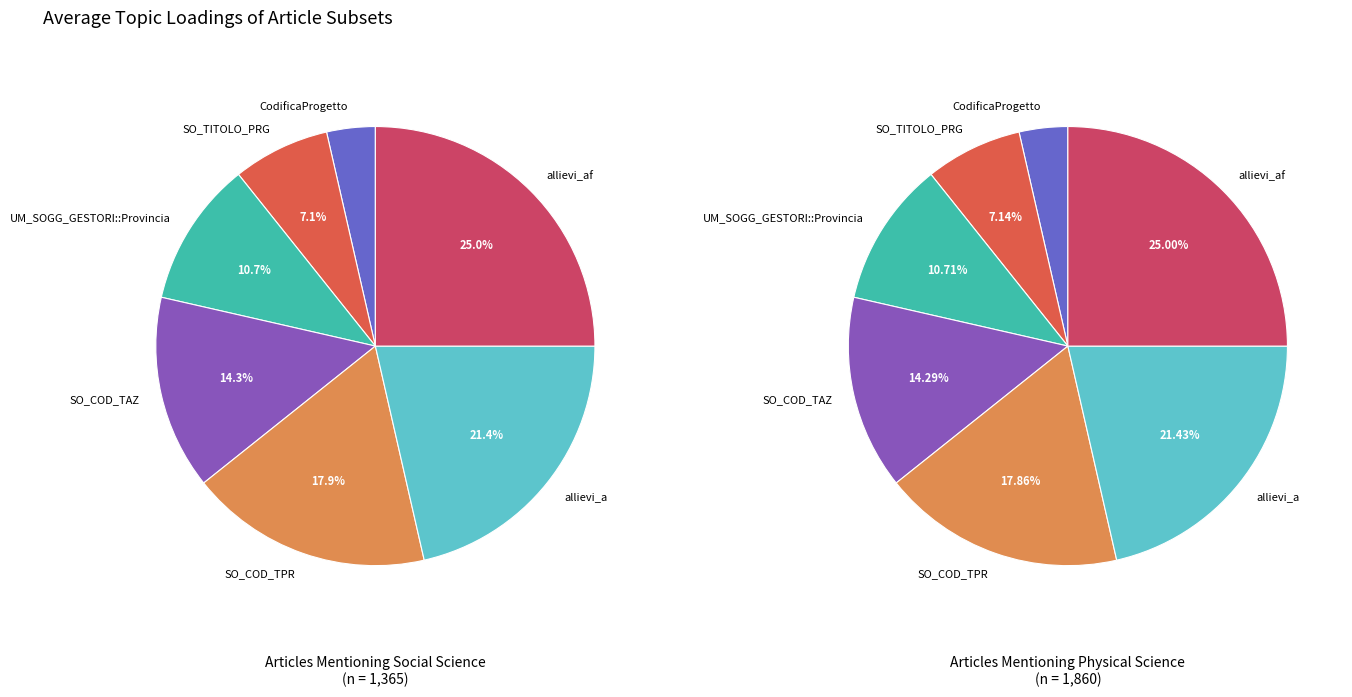

The SO_COD_TAZ slice represents 27% of the pie. True or false?

False